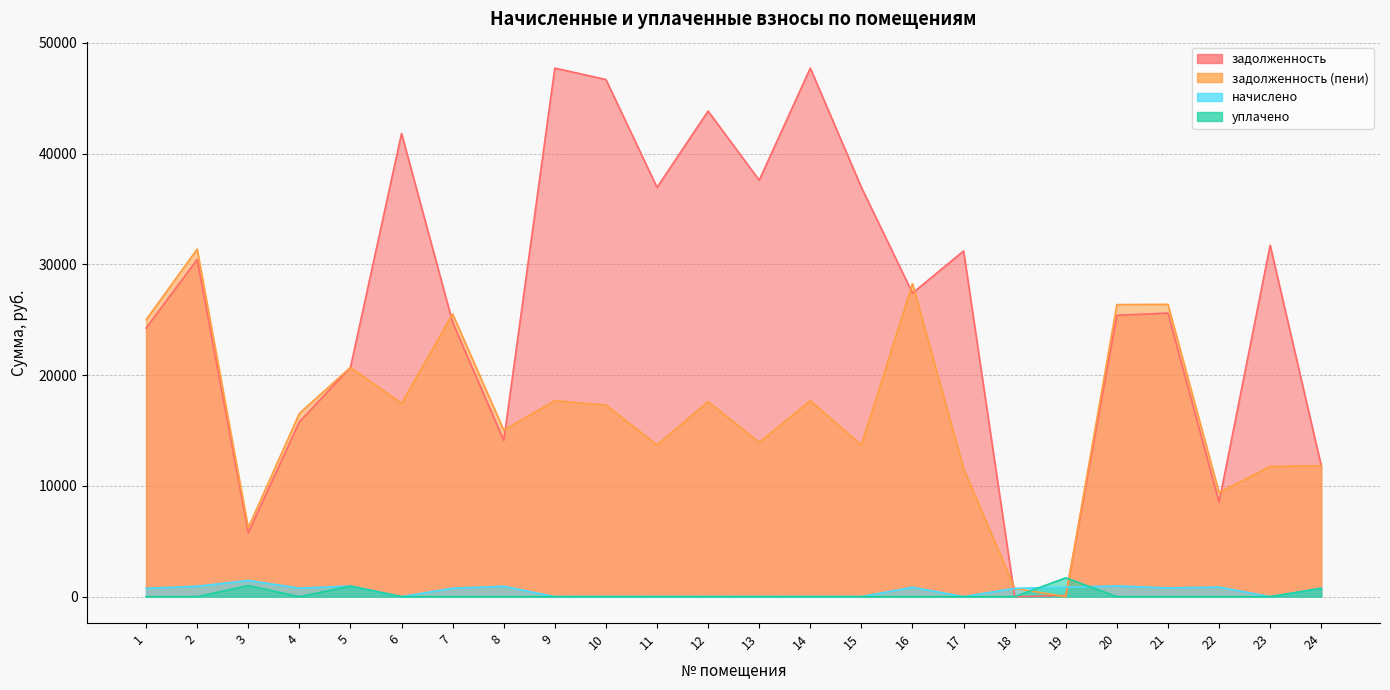

True or false: задолженность has a value of 0.0 at 18.

True